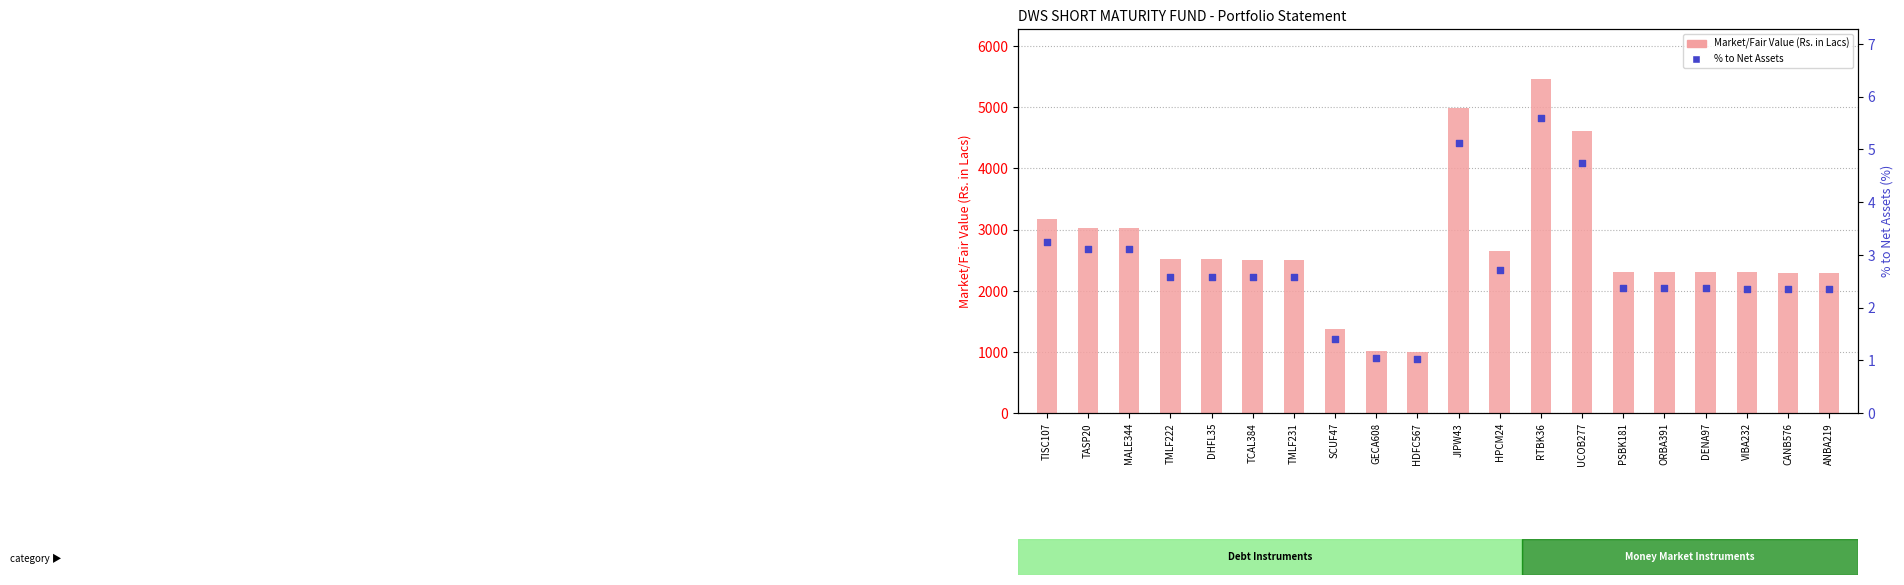

Which series has the largest total across all categories?

Market/Fair Value (Rs. in Lacs)